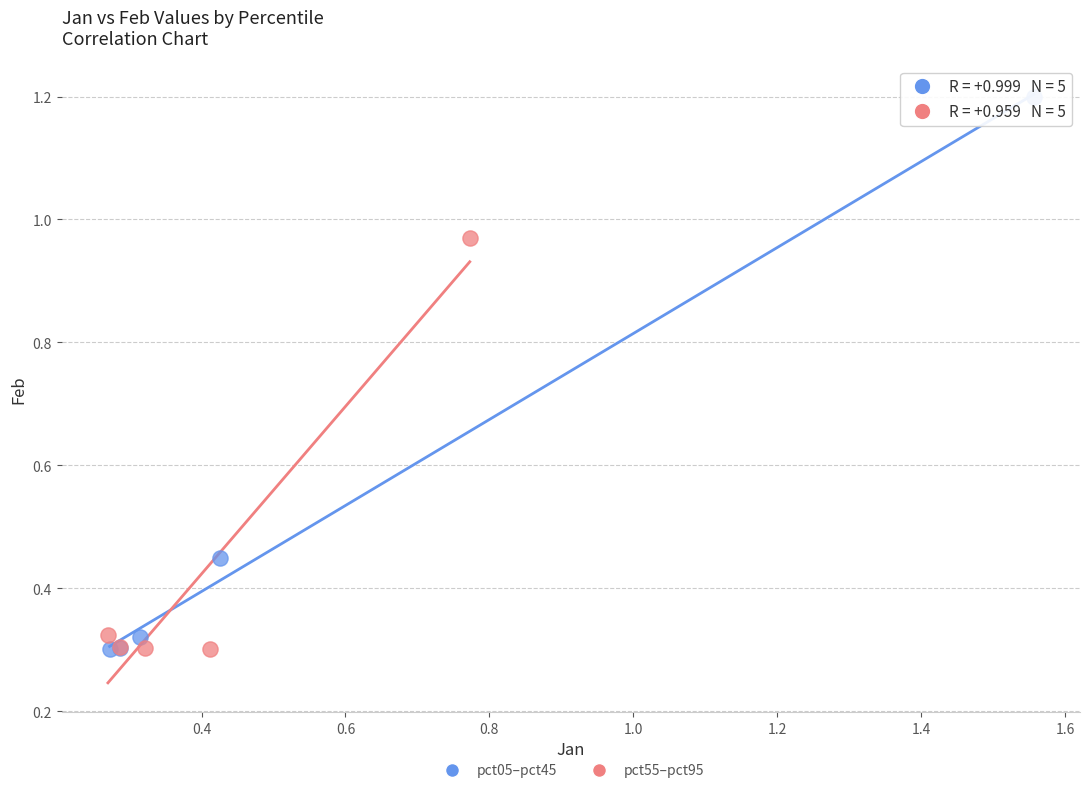

What are all the series names shown in the legend?

pct05–pct45, pct55–pct95